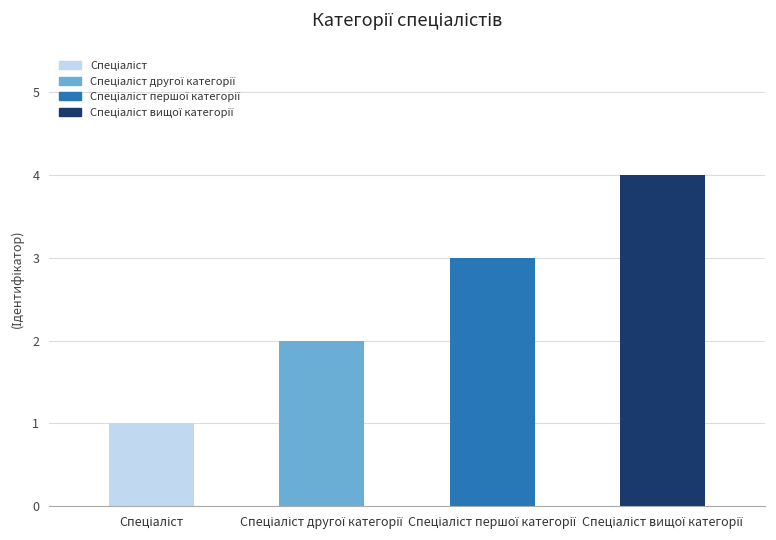

What is the difference between the maximum and minimum values?

3